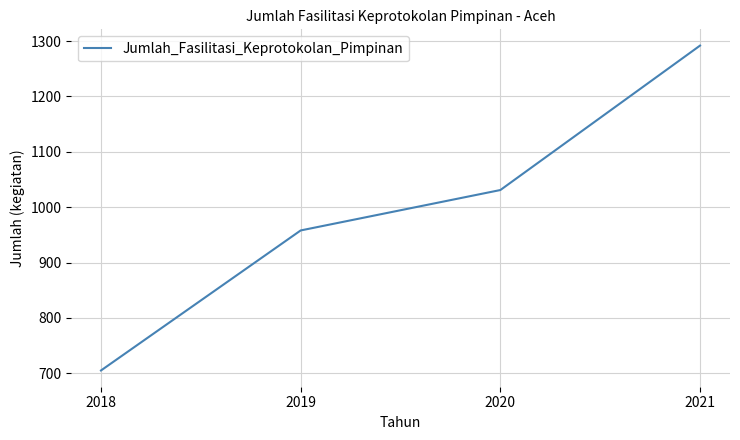

Is it true that the value at 2018 is 1068?

False